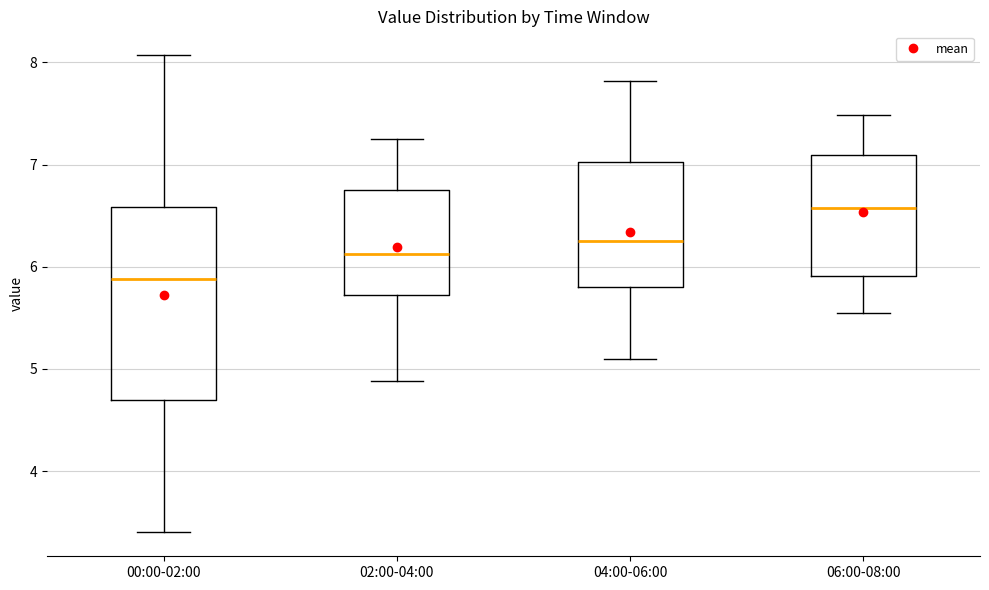

Reading left to right, transcribe this box plot: for each box, give where its median line is, the range the box spans, and where its two whiskers end, as read against the y-axis. The values are not printed on the chart, so give them approximately, as read against the axis.

00:00-02:00: median 5.9, box 4.7 to 6.6, whiskers 3.4 to 8.1
02:00-04:00: median 6.1, box 5.7 to 6.8, whiskers 4.9 to 7.3
04:00-06:00: median 6.3, box 5.8 to 7.0, whiskers 5.1 to 7.8
06:00-08:00: median 6.6, box 5.9 to 7.1, whiskers 5.6 to 7.5